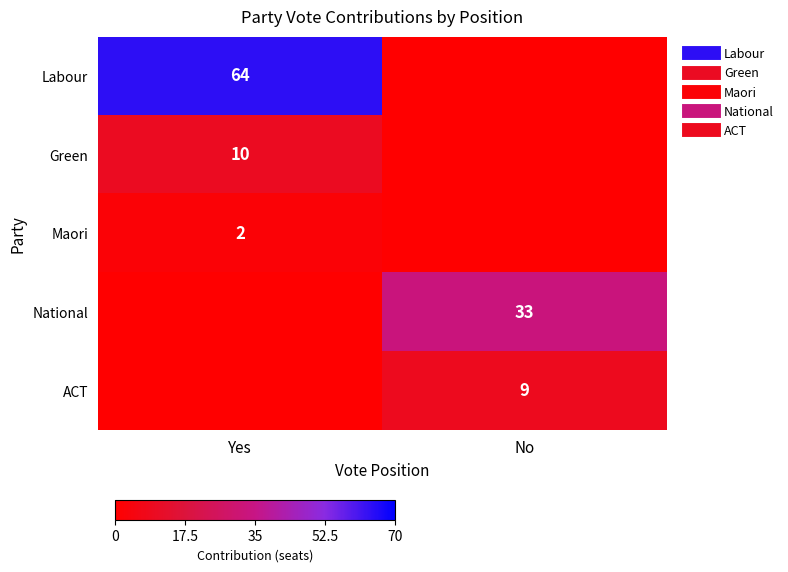

What is the sum of all ACT values?

9